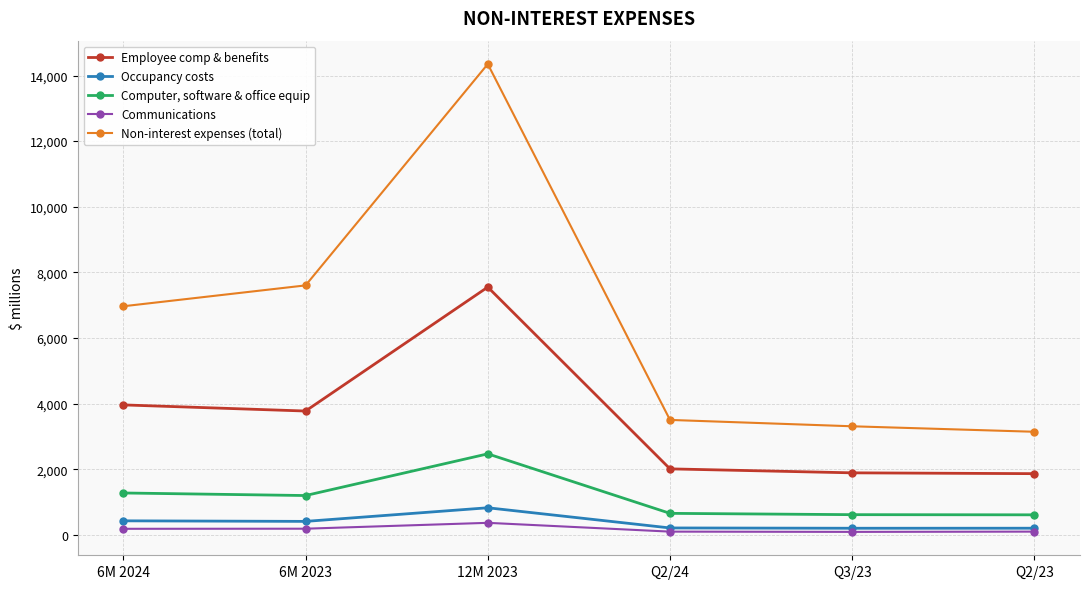

Which category has the highest value across all series?

12M 2023